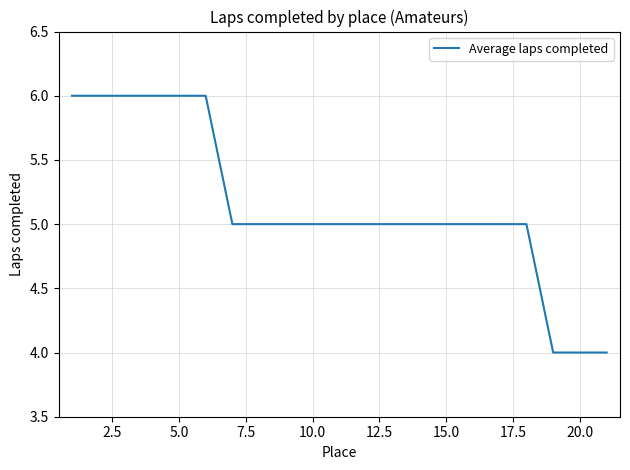

What is the maximum value shown in the chart?

6